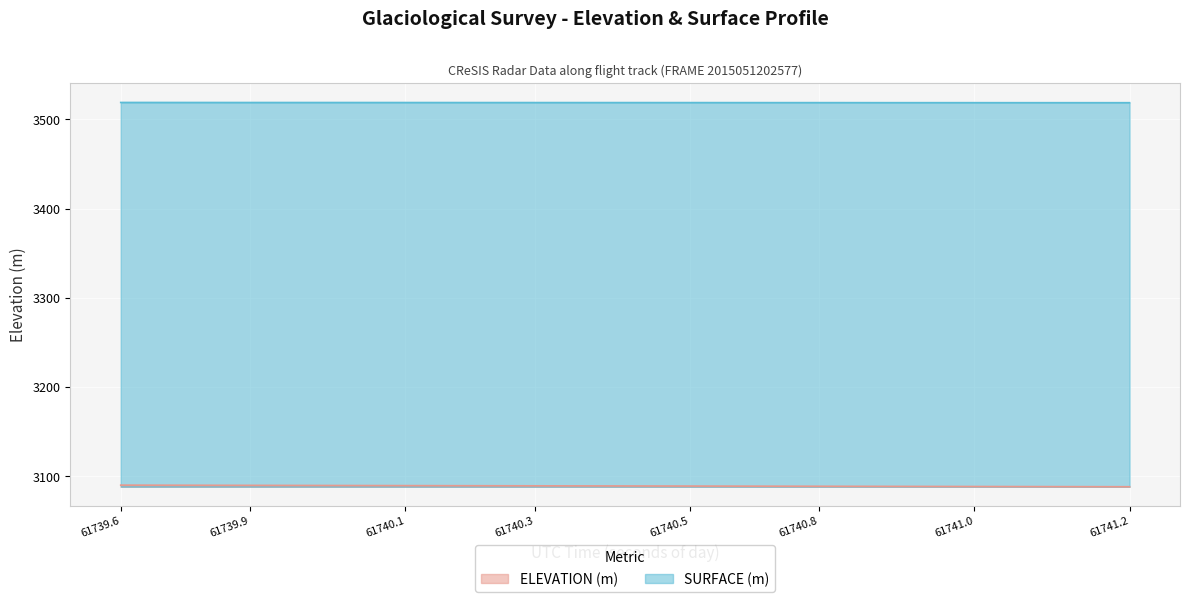

How many values in the ELEVATION series are below 3089?

19